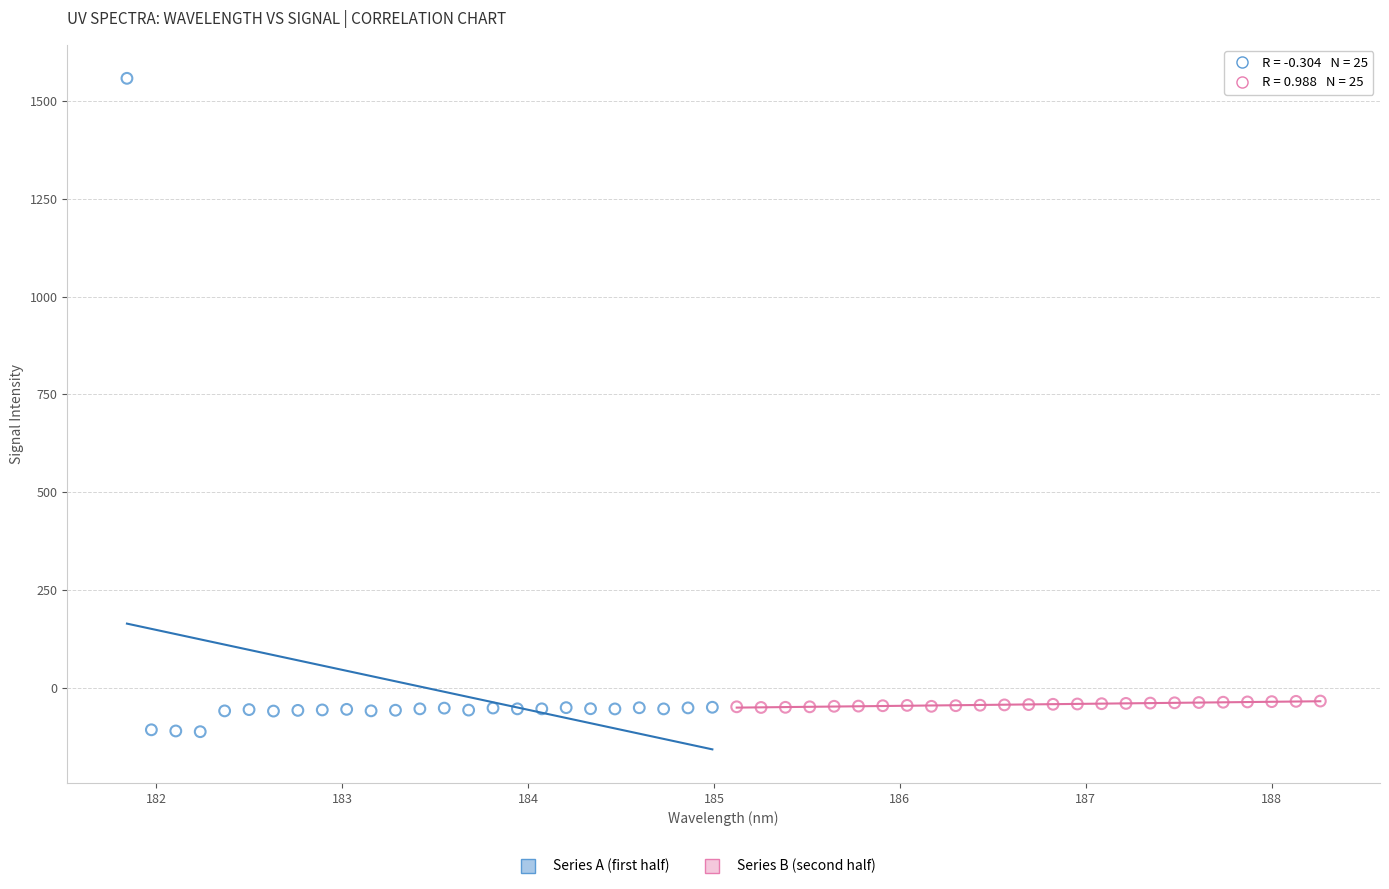

Which series reaches the maximum Y coordinate?

Series A (first half)